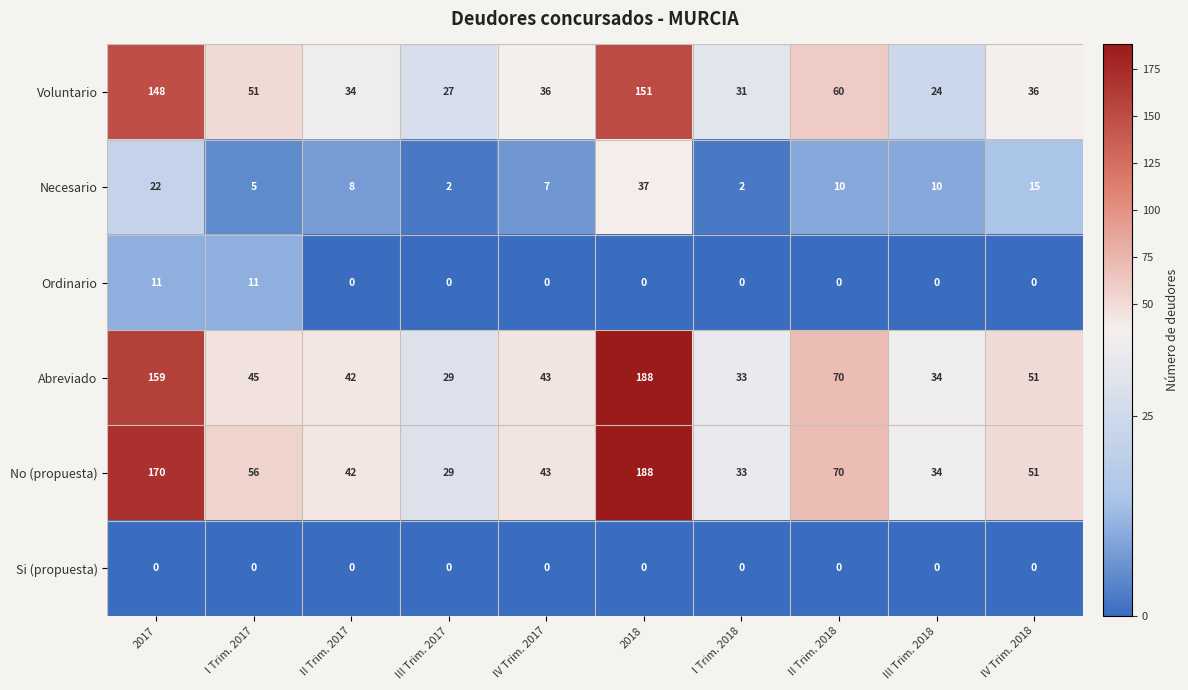

Which series changed the most between 2017 and III Trim. 2018?

No (propuesta)